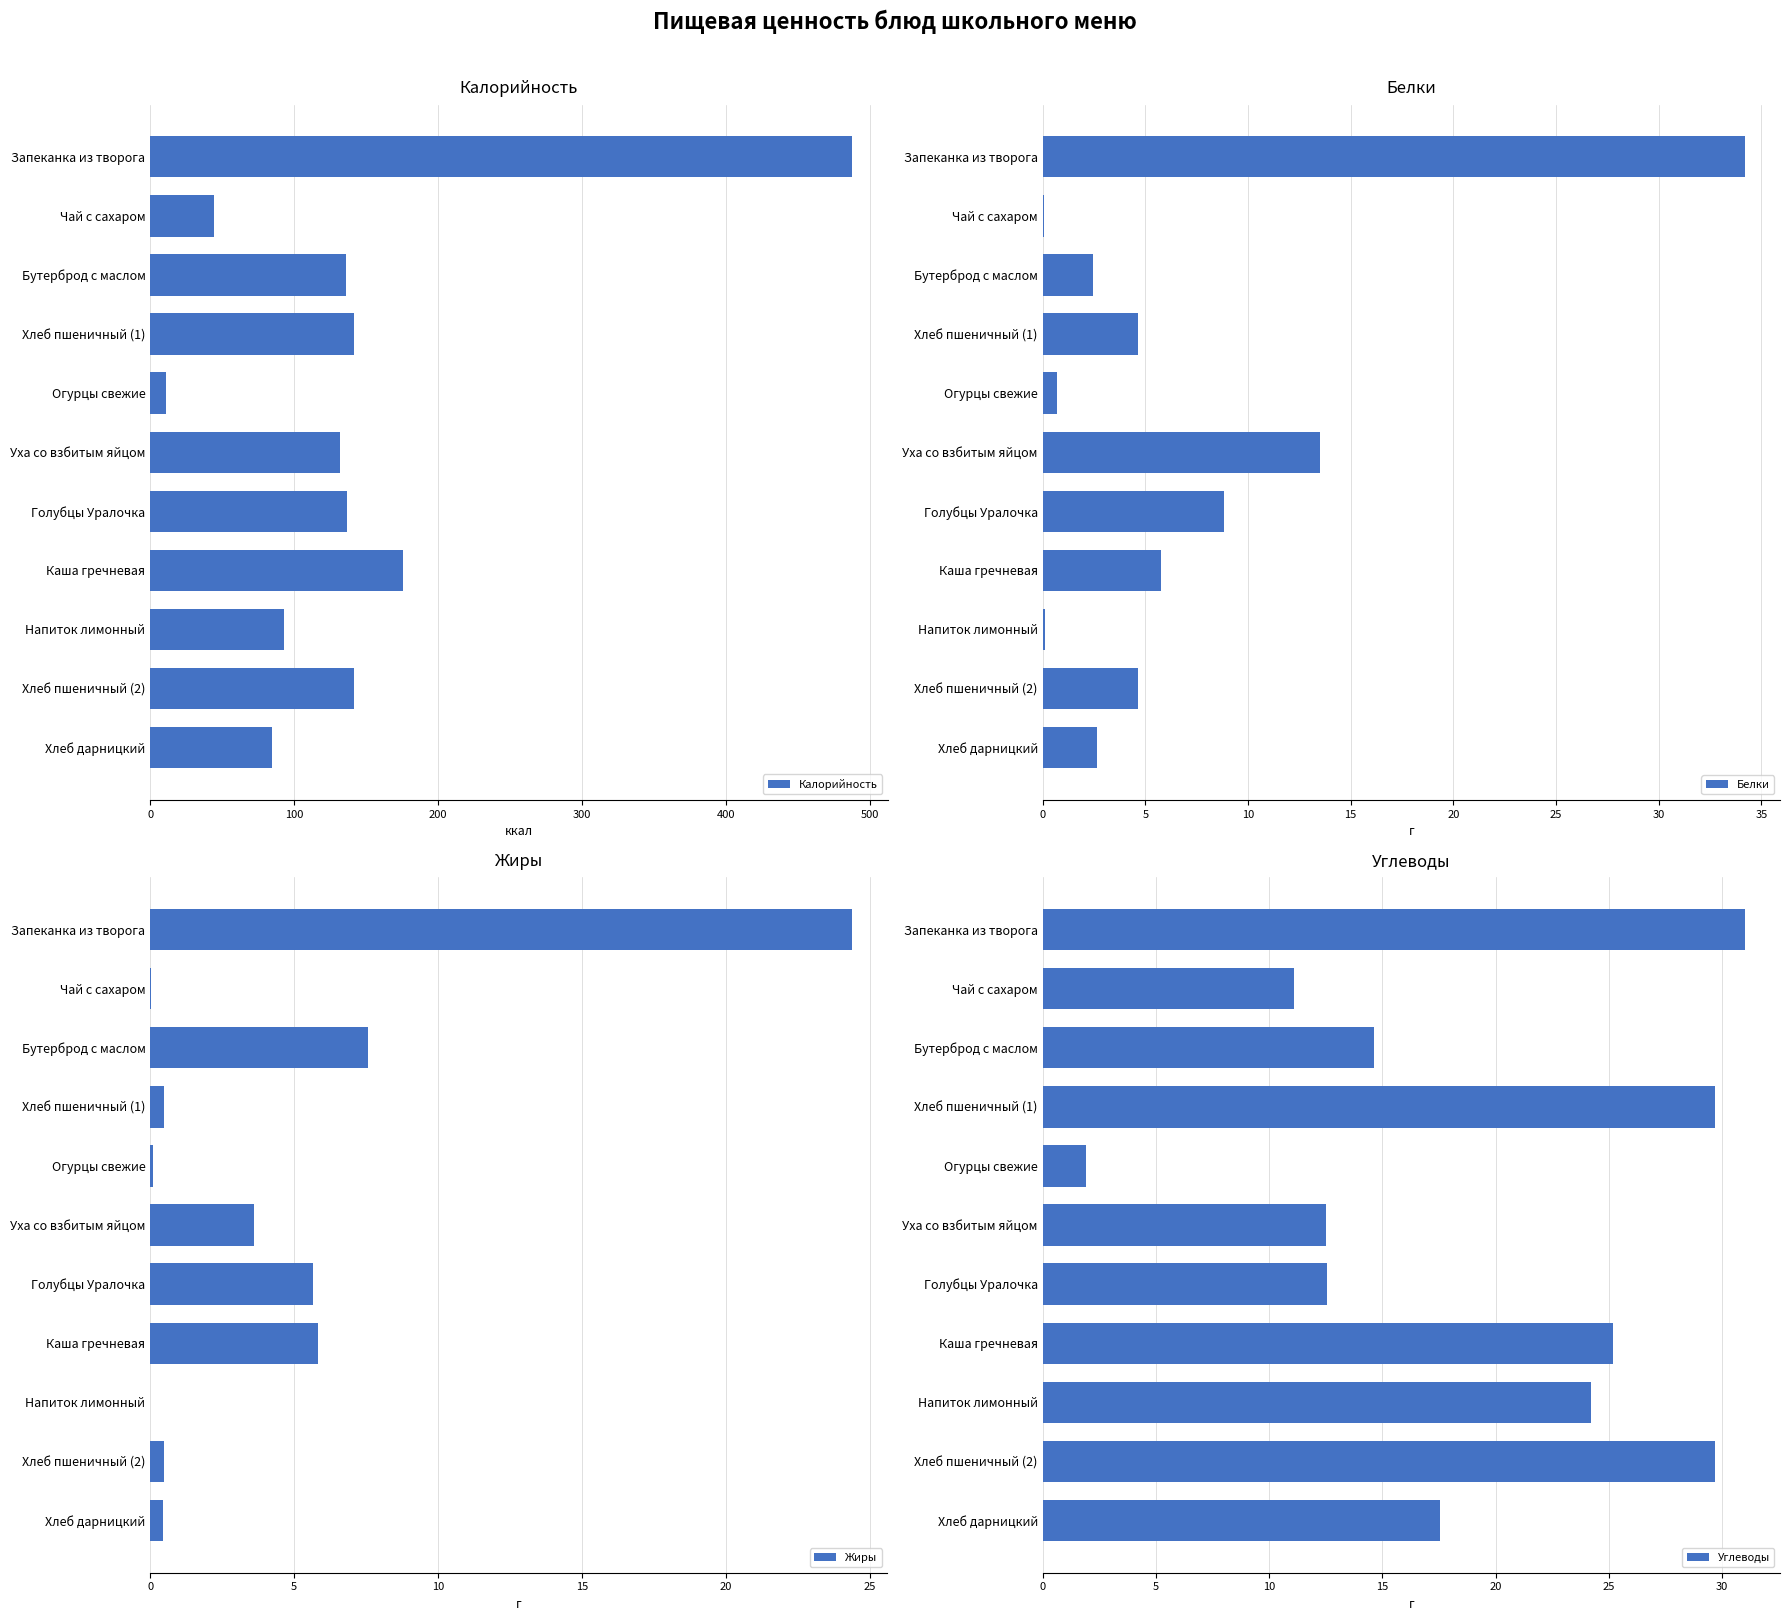

Is it true that Калорийность equals 488.0 at Запеканка из творога?

True